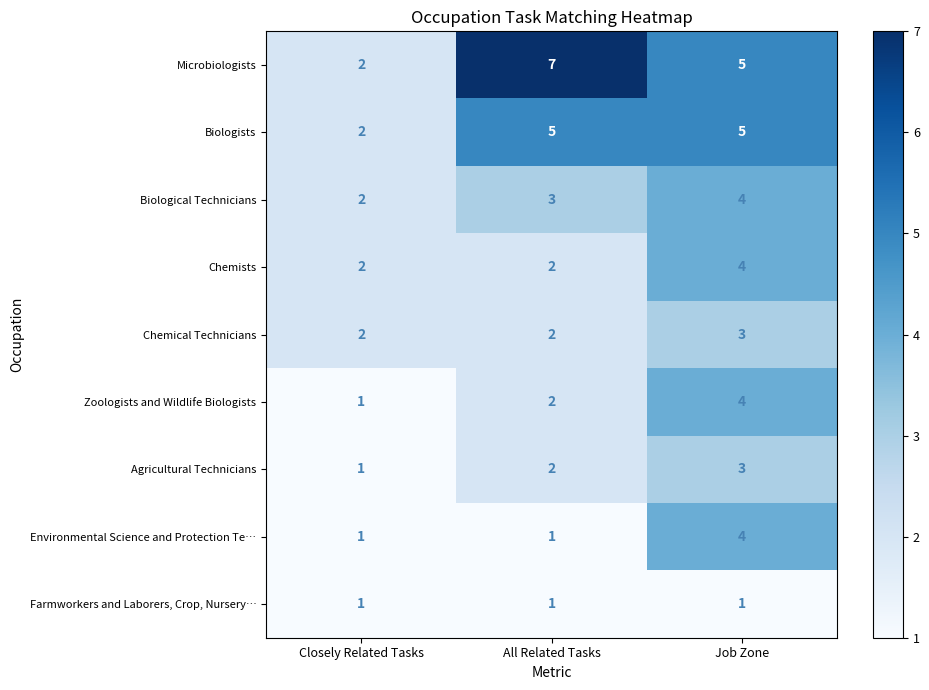

At which label is Zoologists and Wildlife Biologists closest to 2?

All Related Tasks